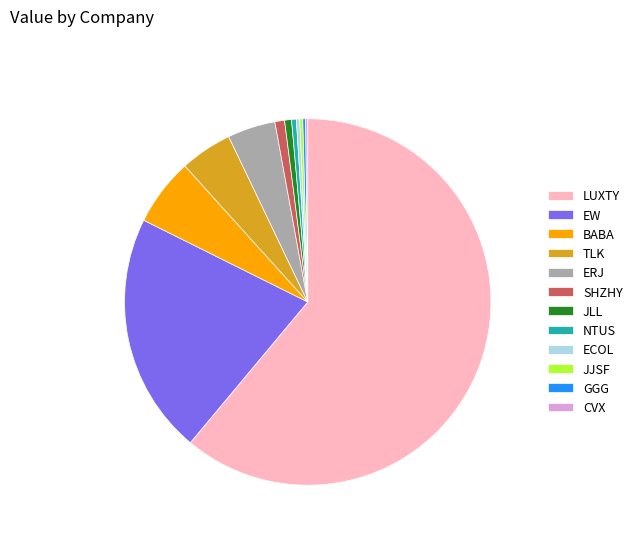

Does any single category account for the majority?

Yes